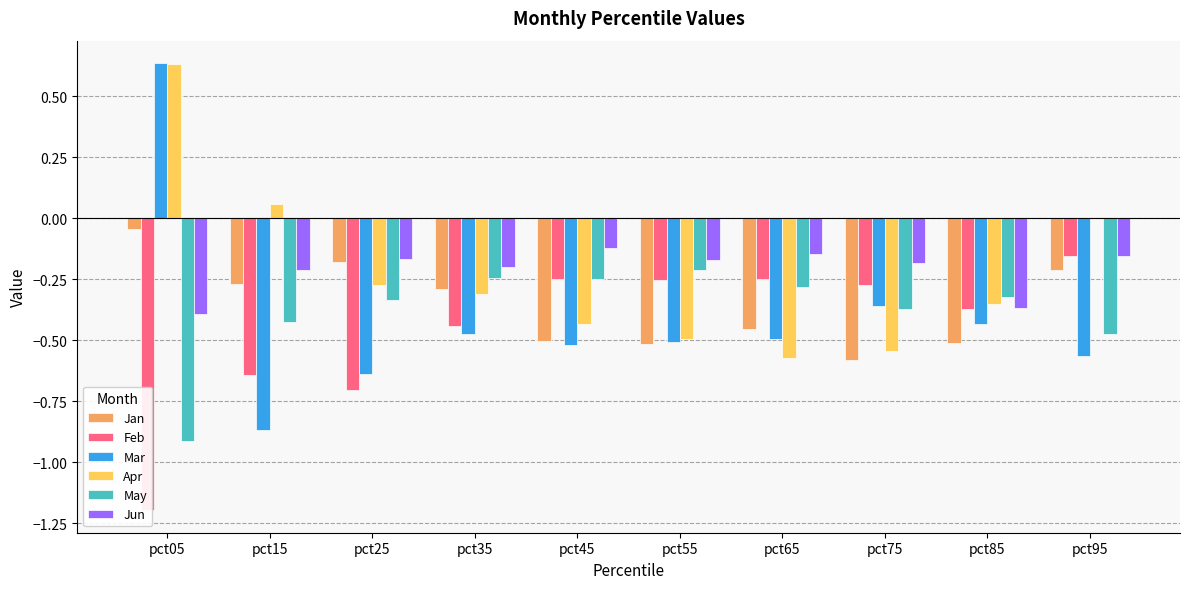

The Jun series shows -0.2 at pct95. True or false?

True